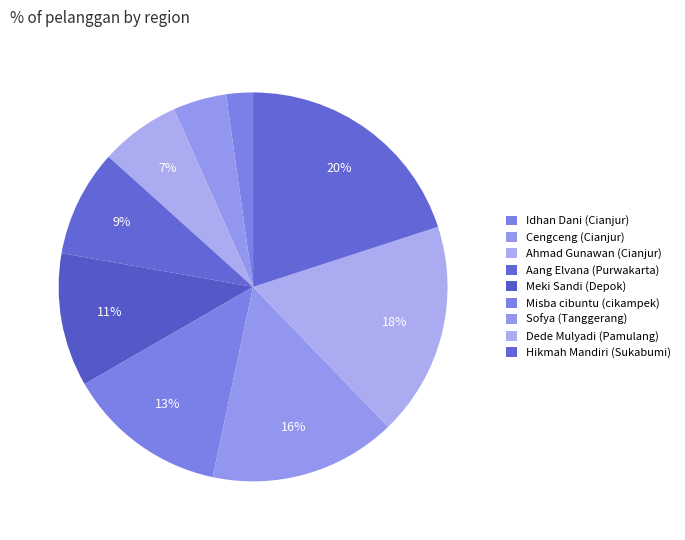

To the nearest percent, what portion does Cengceng (Cianjur) represent?

4%